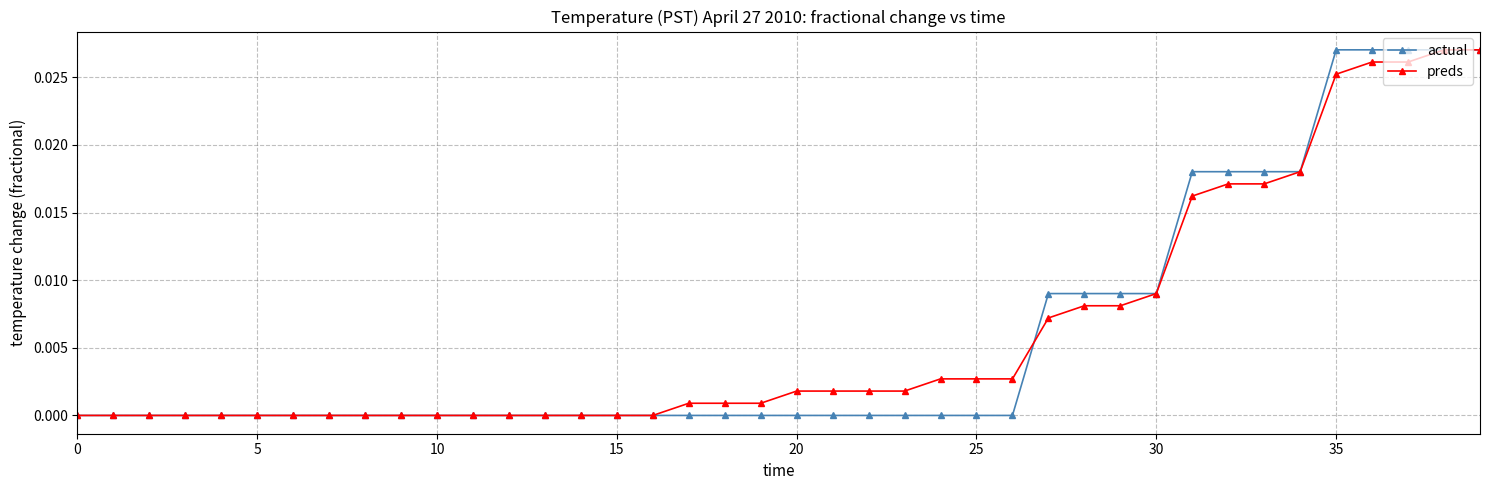

How many times do actual and preds cross each other?

1